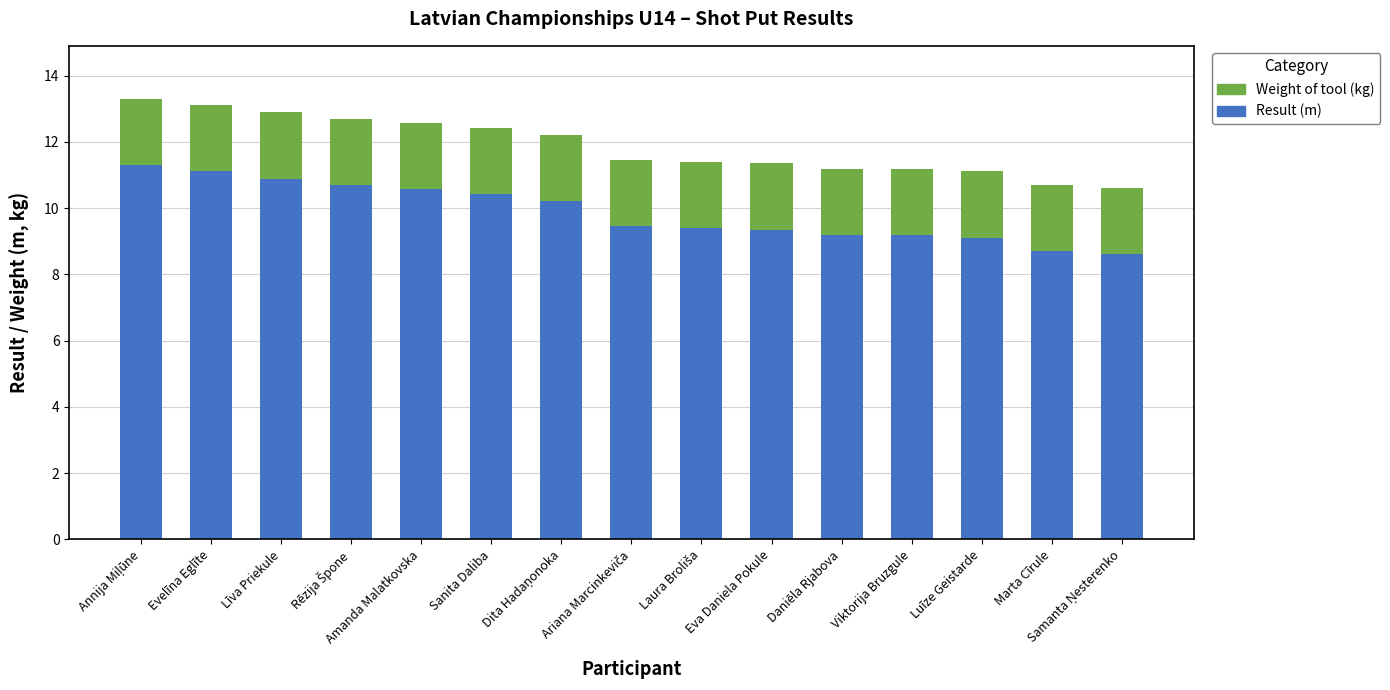

What is the minimum value for Result (m)?

8.6